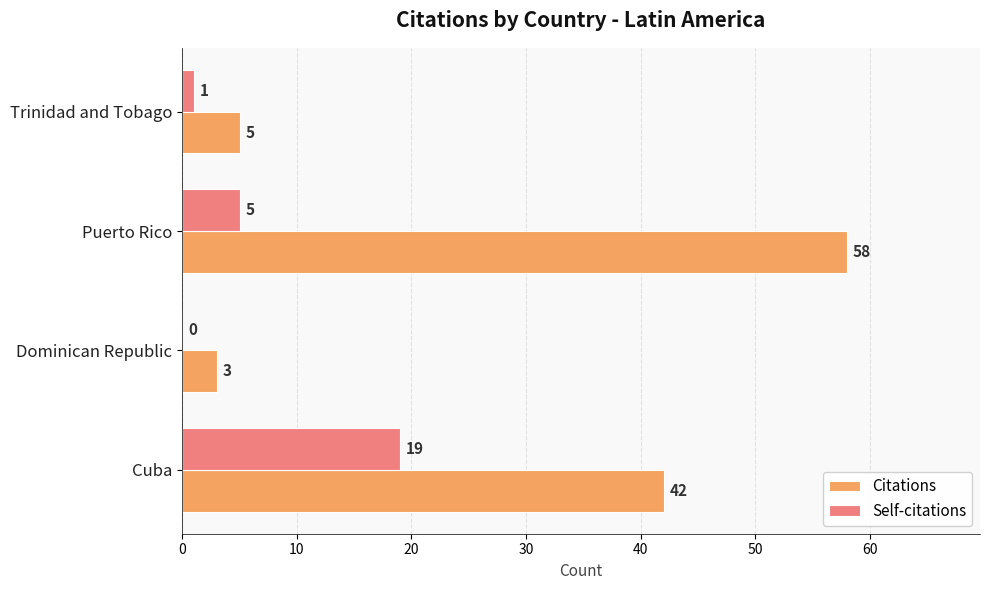

The Self-citations series shows 6 at Cuba. True or false?

False